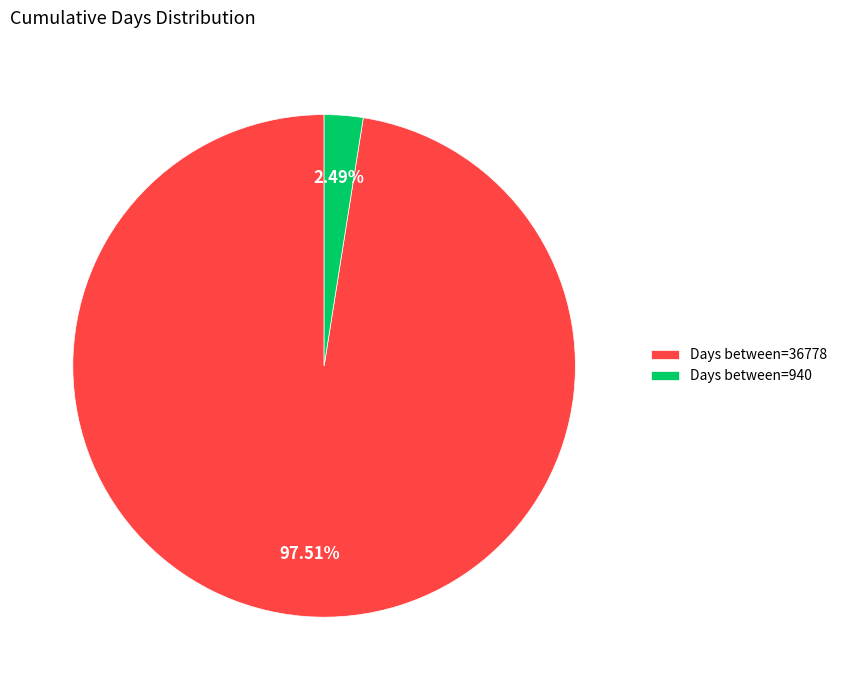

How many slices are in this pie chart?

2